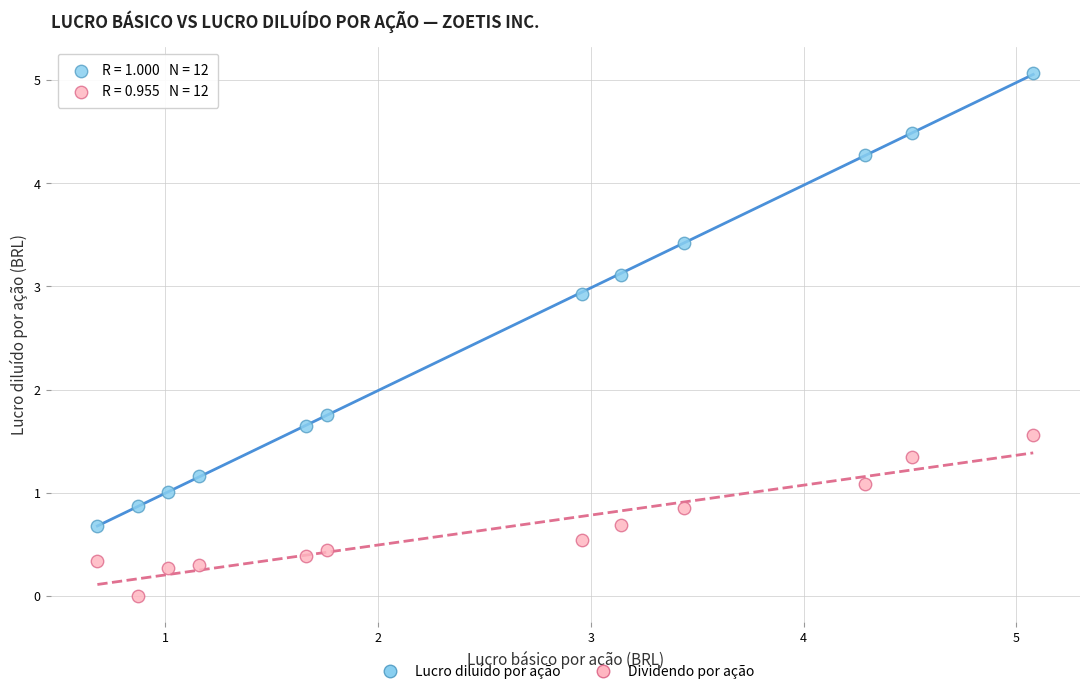

Which series contains the lowest Y value?

Dividendo por ação